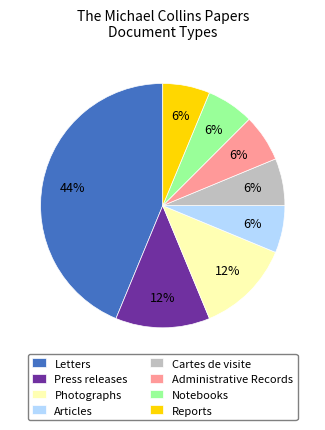

How many slices are in this pie chart?

8